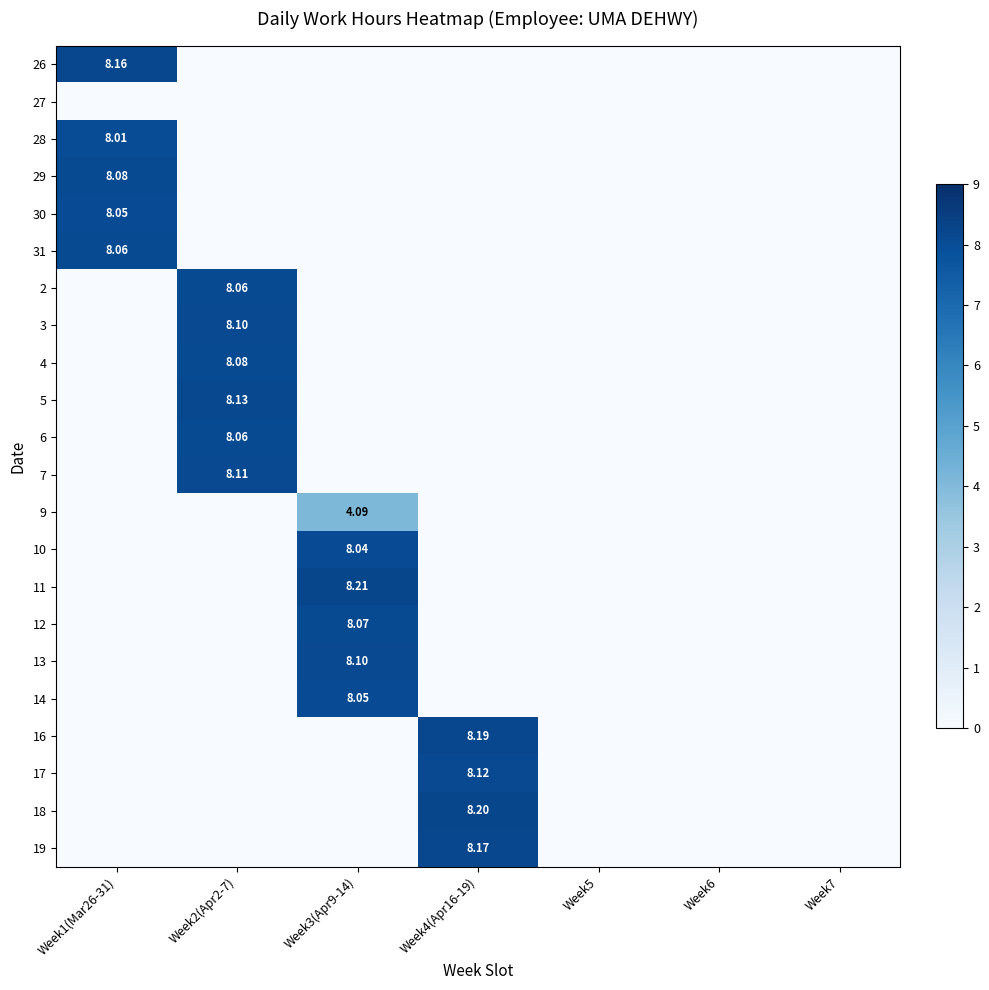

What is the highest value of the 3 series?

8.1